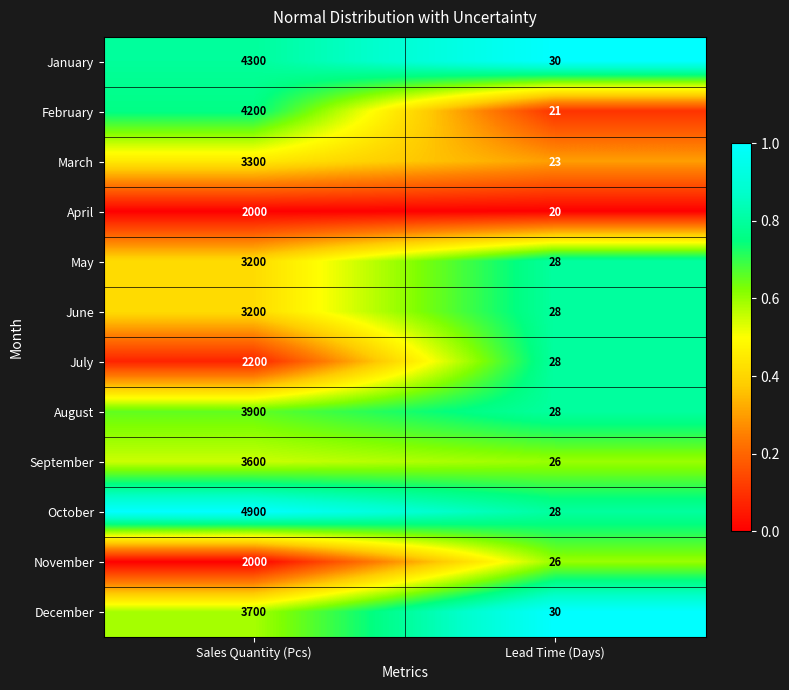

What is the greatest value displayed?

4900